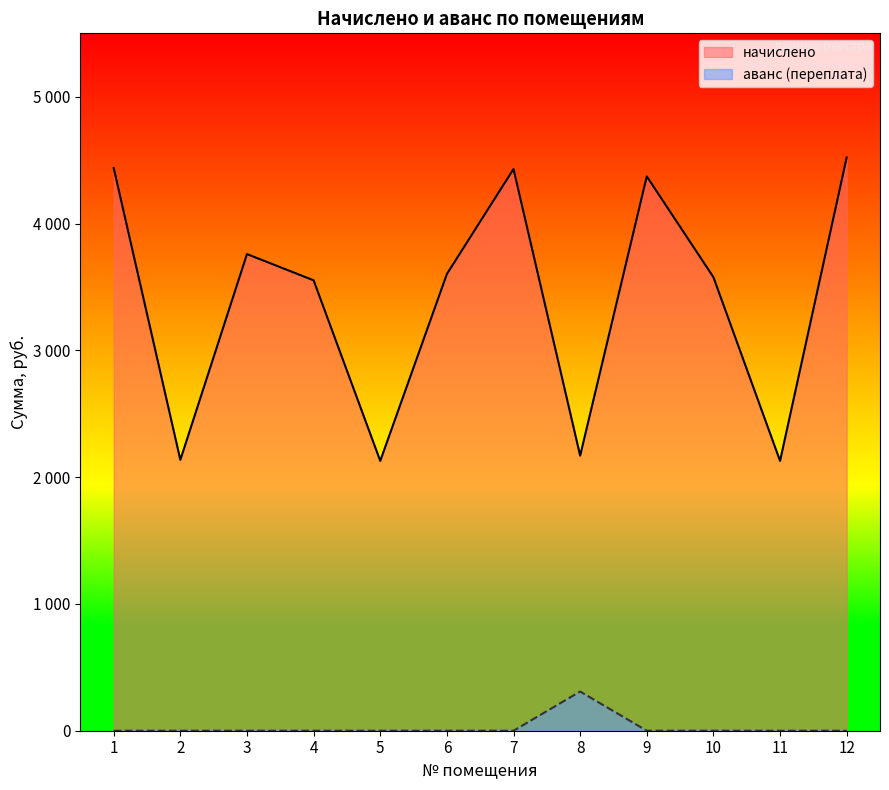

True or false: аванс (переплата) and начислено intersect in this chart.

False